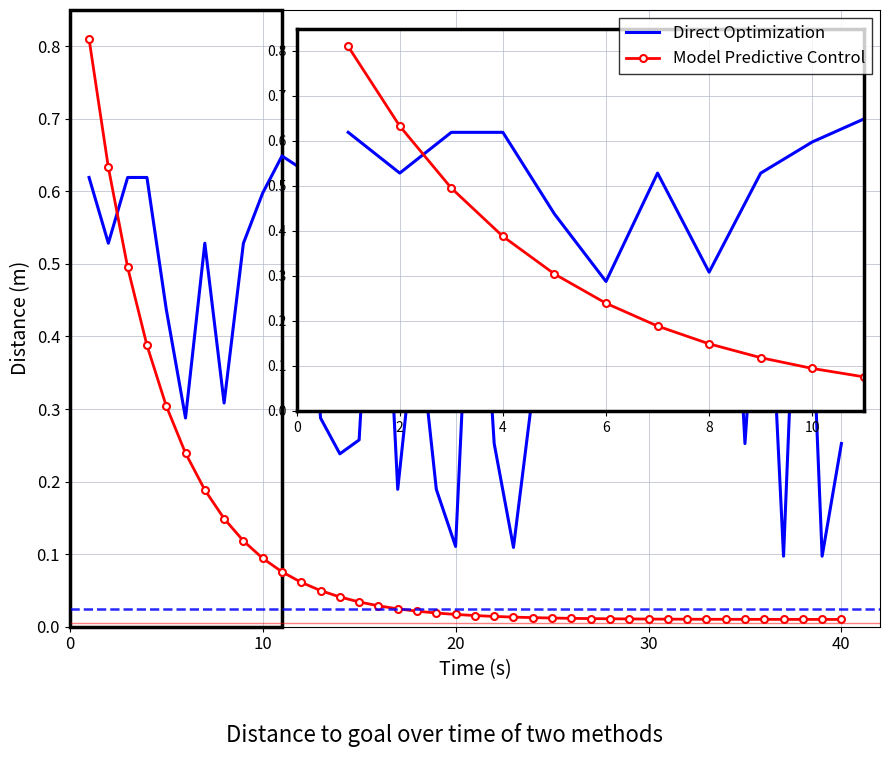

After their last crossing, which series has the higher values: Direct Optimization or Model Predictive Control?

Direct Optimization